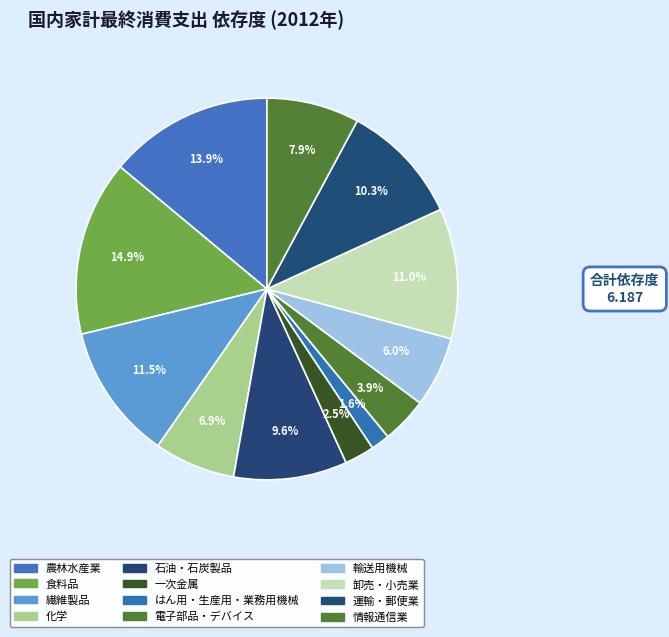

Rank the categories by value from highest to lowest.

食料品, 農林水産業, 繊維製品, 卸売・小売業, 運輸・郵便業, 石油・石炭製品, 情報通信業, 化学, 輸送用機械, 電子部品・デバイス, 一次金属, はん用・生産用・業務用機械